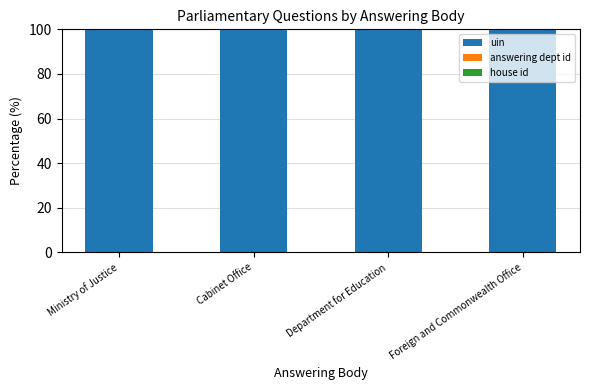

Is it true that uin equals 100.0 at Department for Education?

True